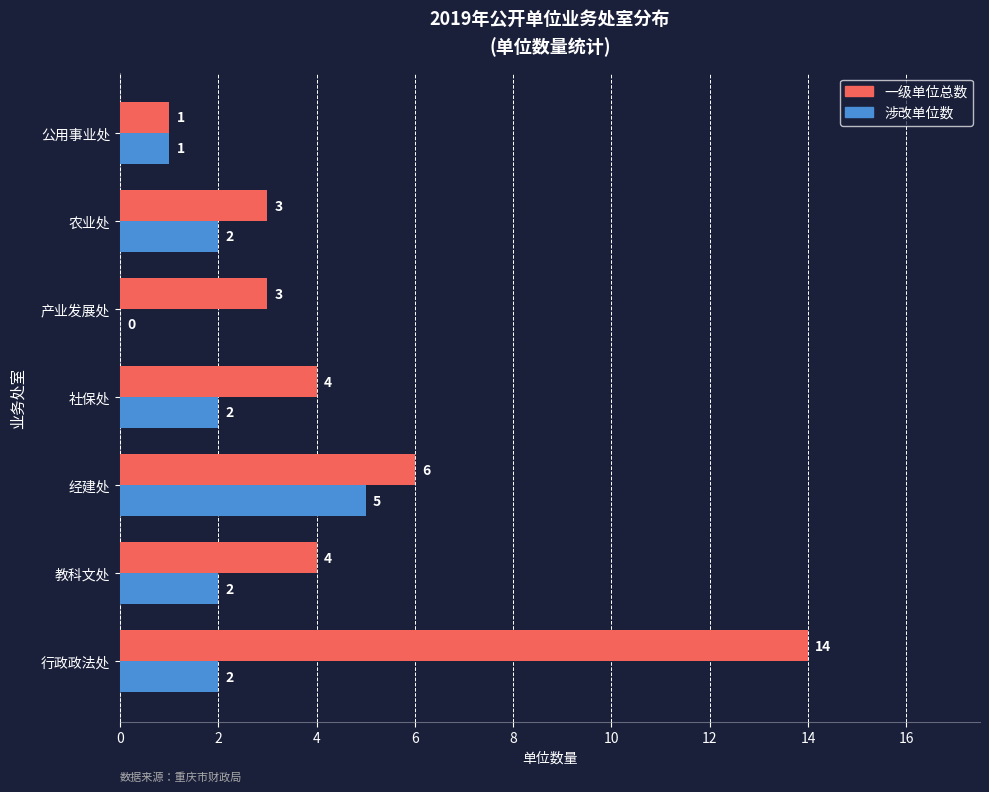

What is the sum of the 一级单位总数 values at 产业发展处 and 经建处?

9